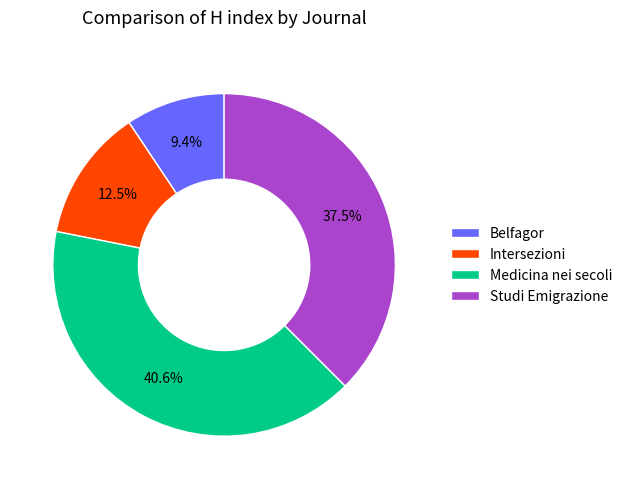

How many segments does this pie chart have?

4